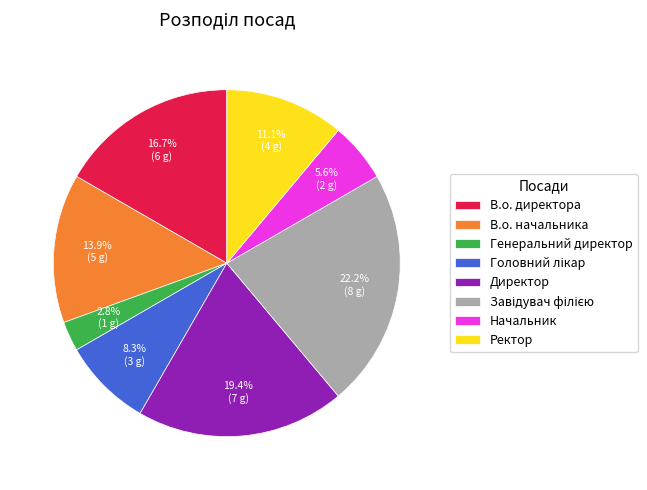

To the nearest percent, what is the difference between the largest and smallest slice percentages?

19%